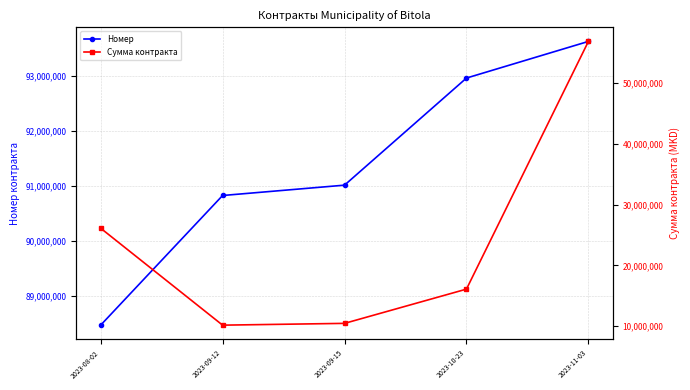

What are all the series names shown in the legend?

Номер, Сумма контракта